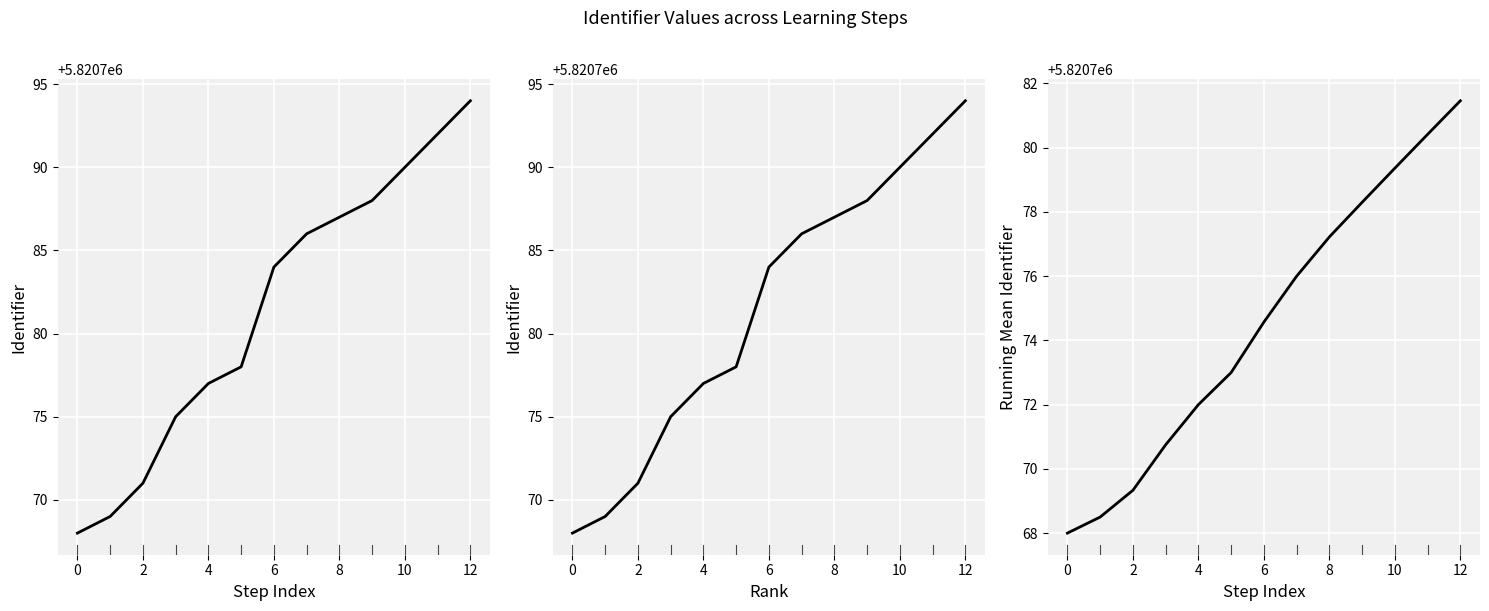

True or false: Identifier and Identifier (sorted) intersect in this chart.

False